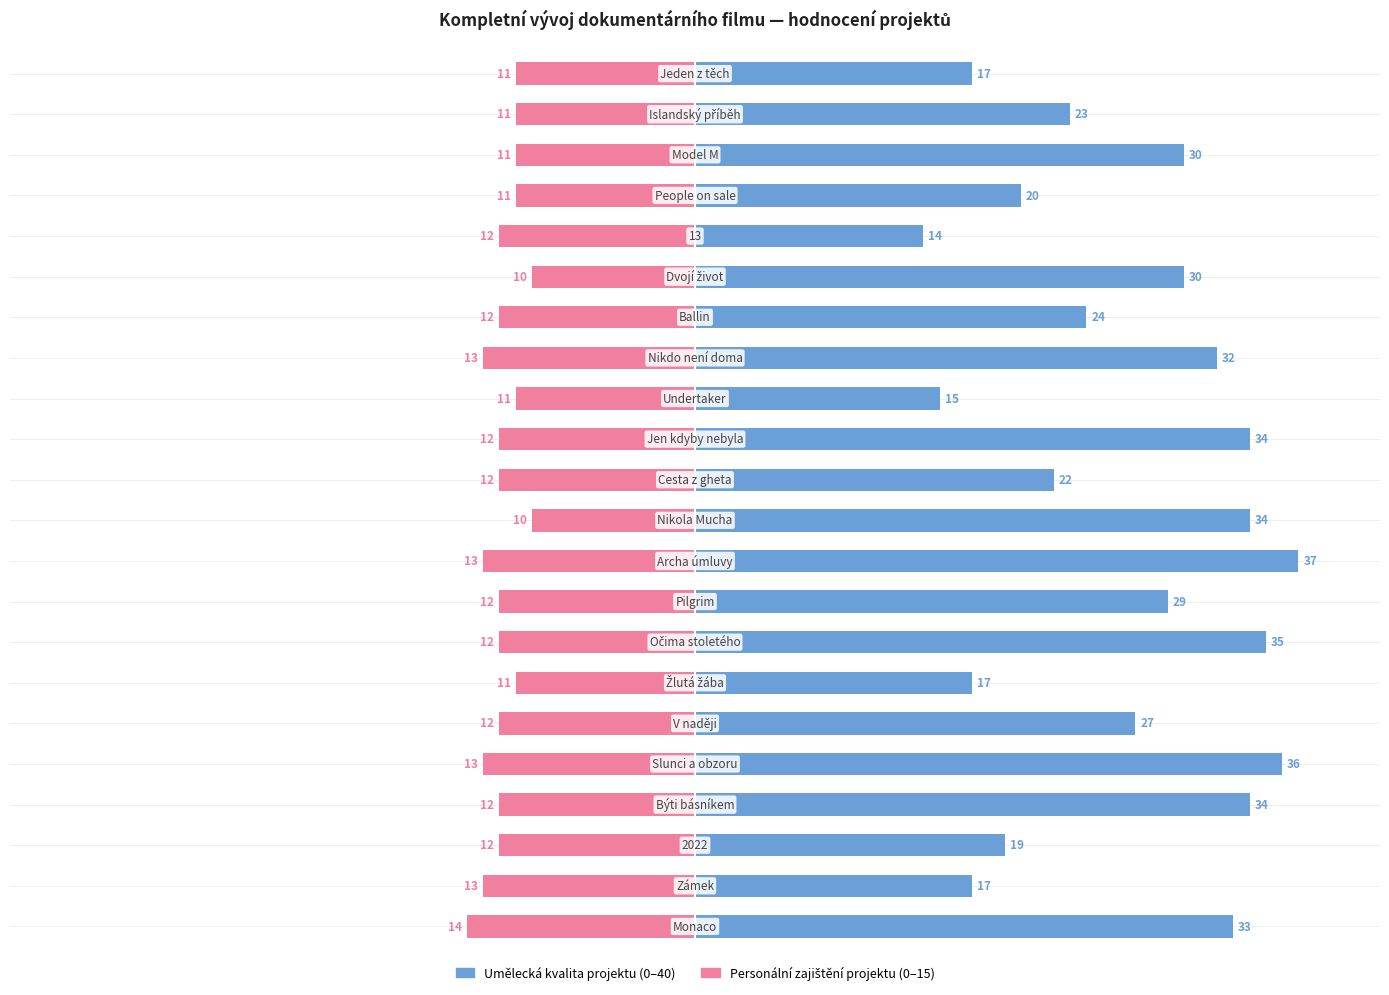

How many values in the Personální zajištění projektu series are below -12?

5